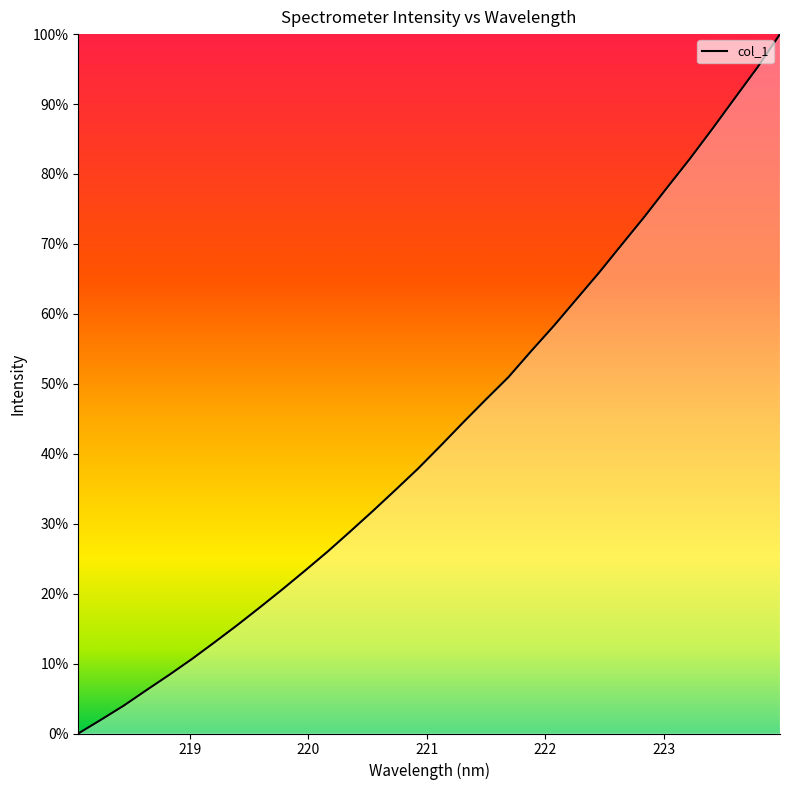

How many positive values are there?

31